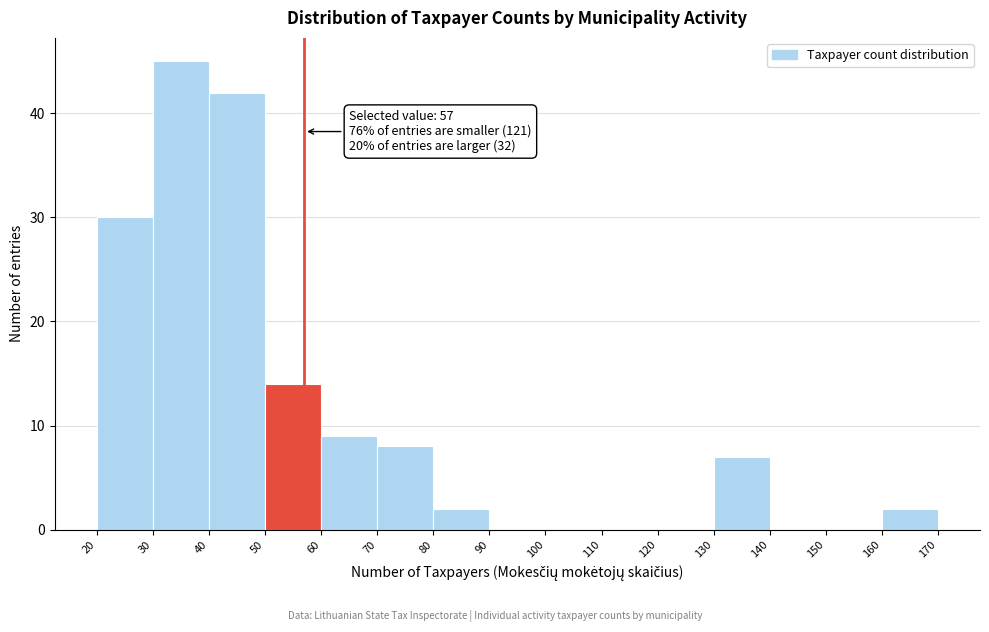

Over which range of the x-axis is the bar tallest?

30 to 40